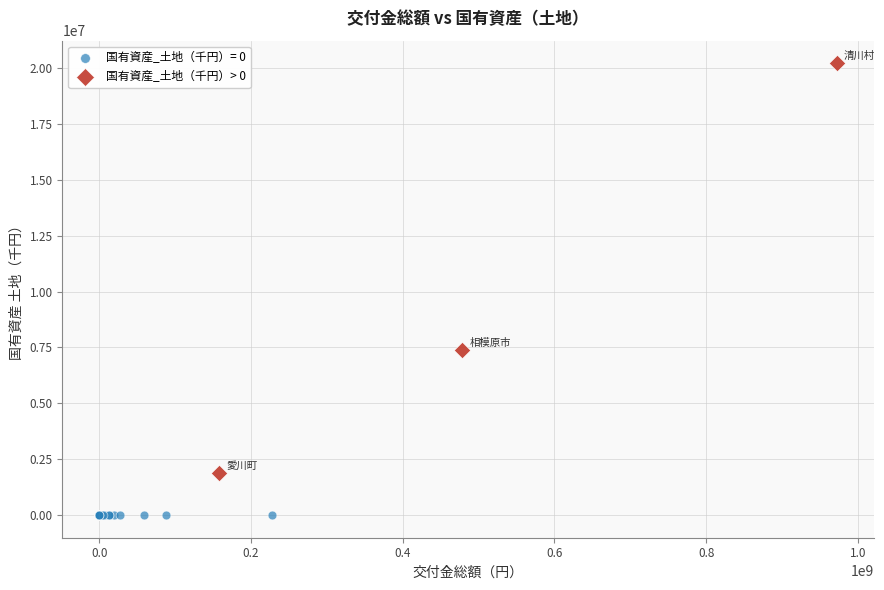

Which series reaches the minimum Y coordinate?

国有資産_土地（千円）= 0